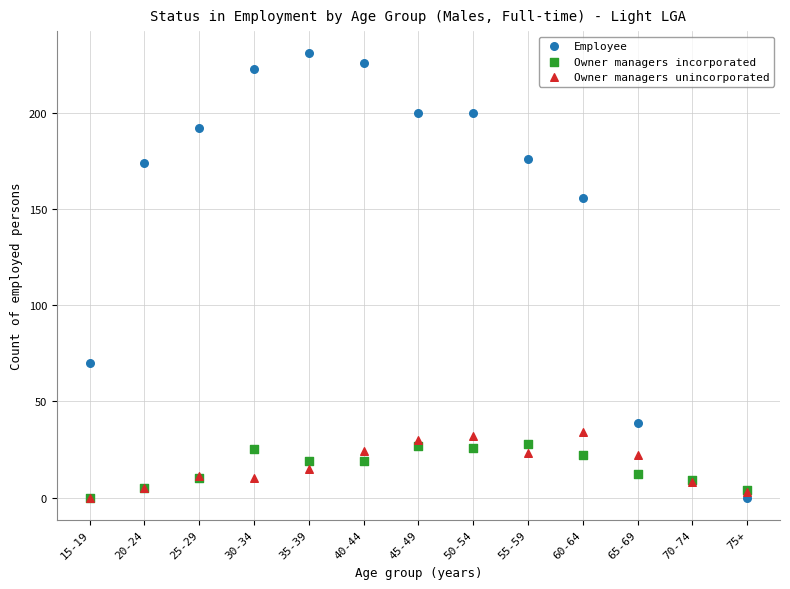

Across all series, what Y value is closest to 115?

156